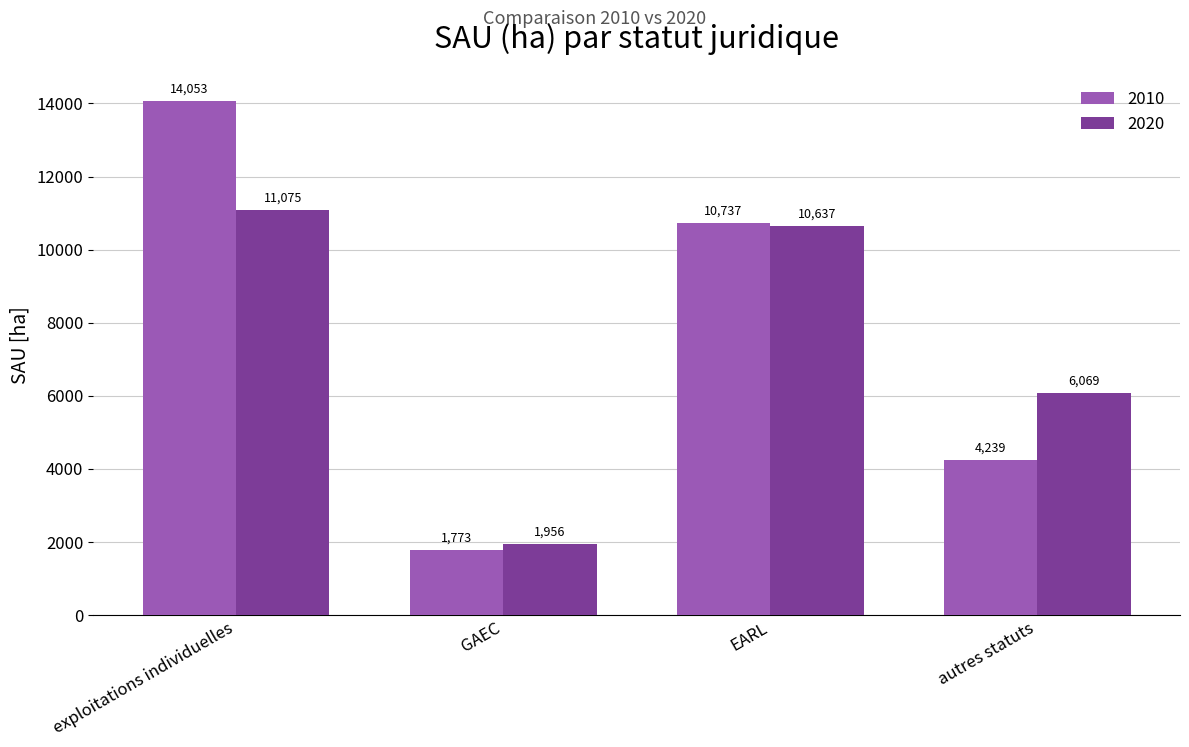

List the series in order of their peak value, highest first.

2010, 2020